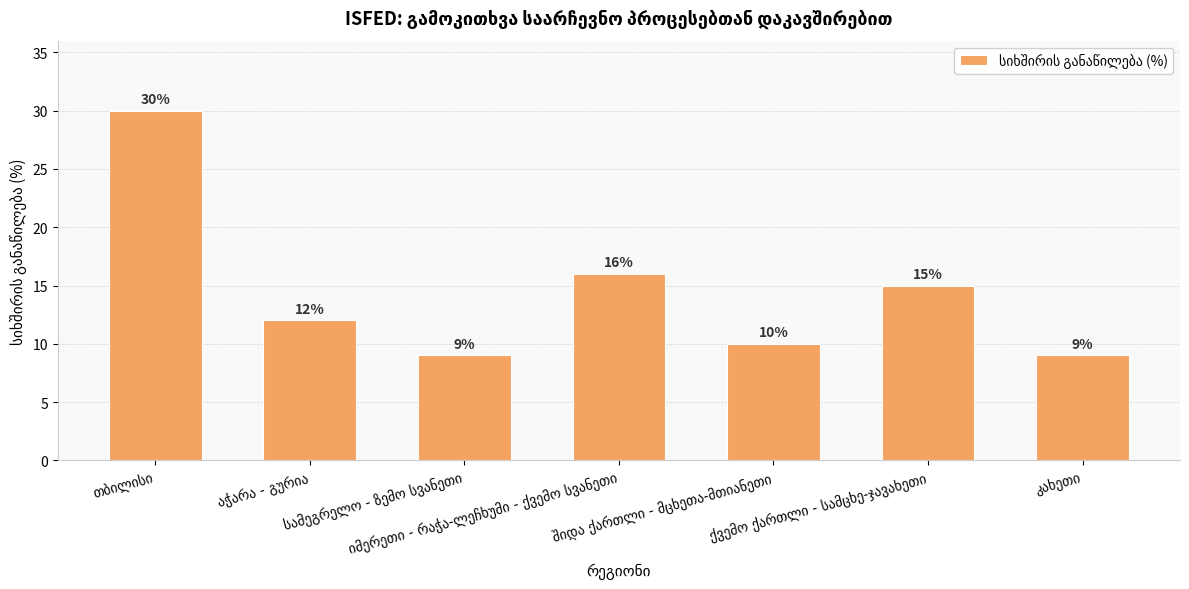

What is the difference between the maximum and second lowest values?

21